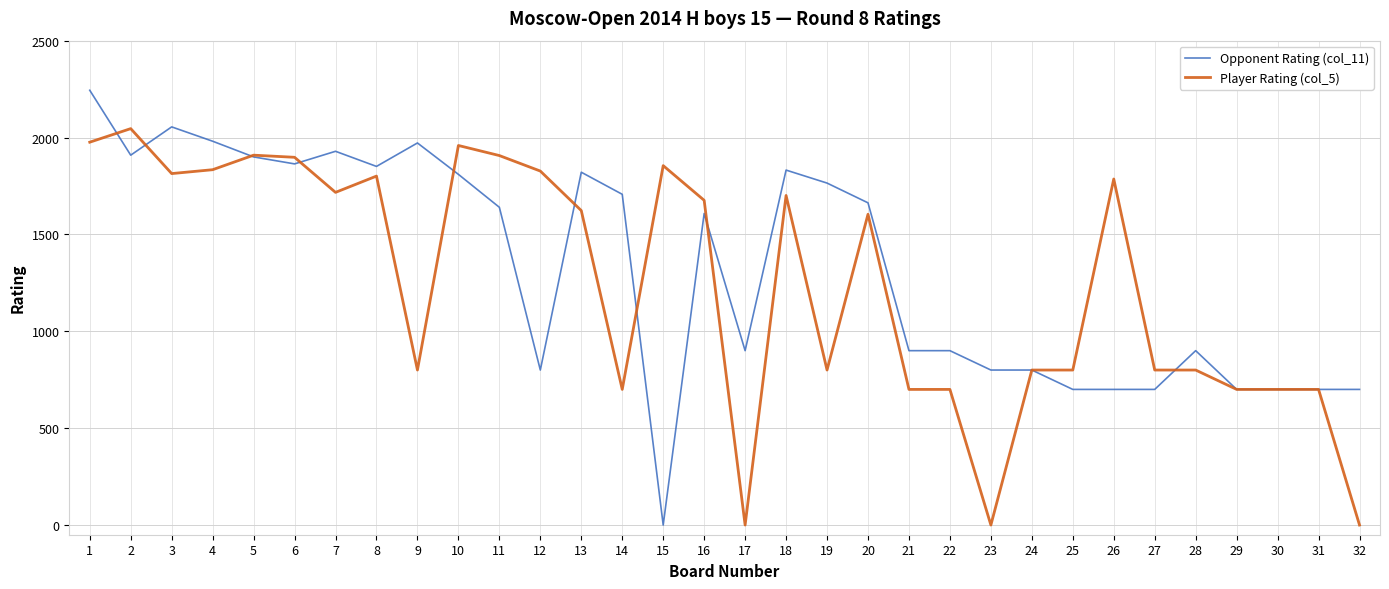

At which label does Opponent Rating (col_11) first exceed 1640?

1